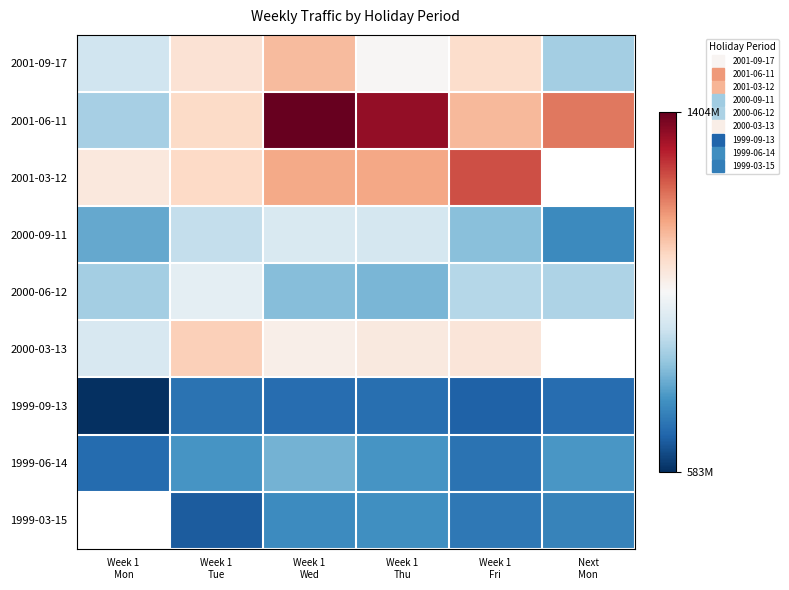

True or false: 2001-06-11 has a value of 1127302499.0 at Week 1 Fri.

True